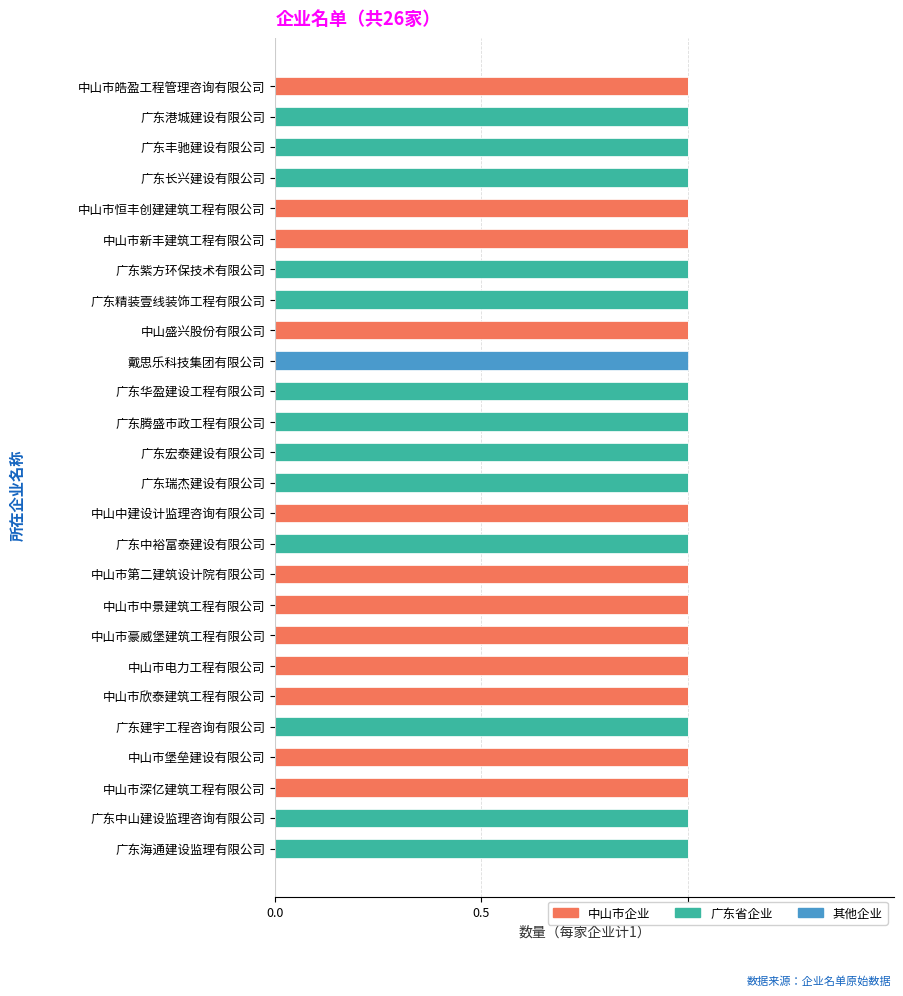

True or false: 中山市企业 has a value of 0 at 广东华盈建设工程有限公司.

True